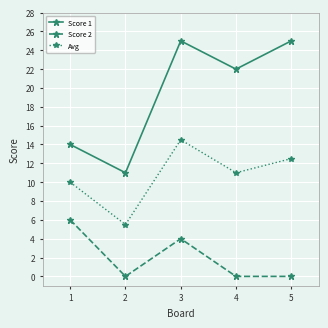

What is the total value across all series at 1?

30.0